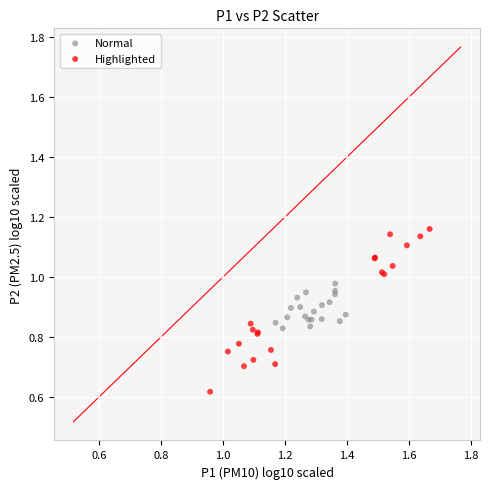

Which series contains the highest Y value?

Highlighted